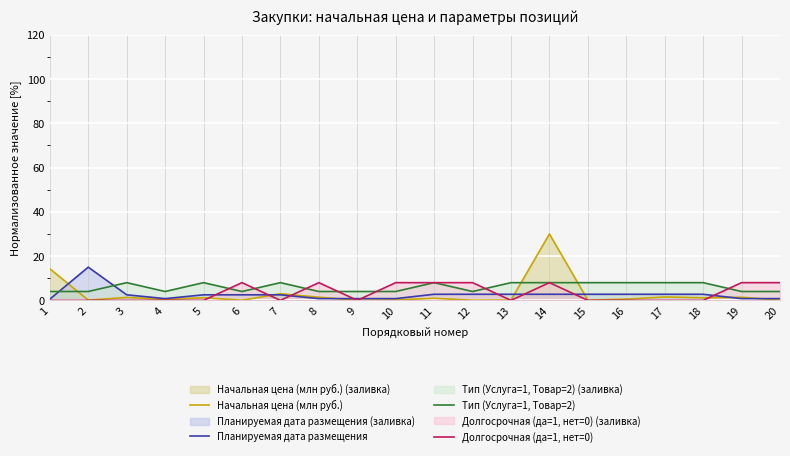

What is the difference between the Планируемая дата размещения values at 14 and 5?

0.2